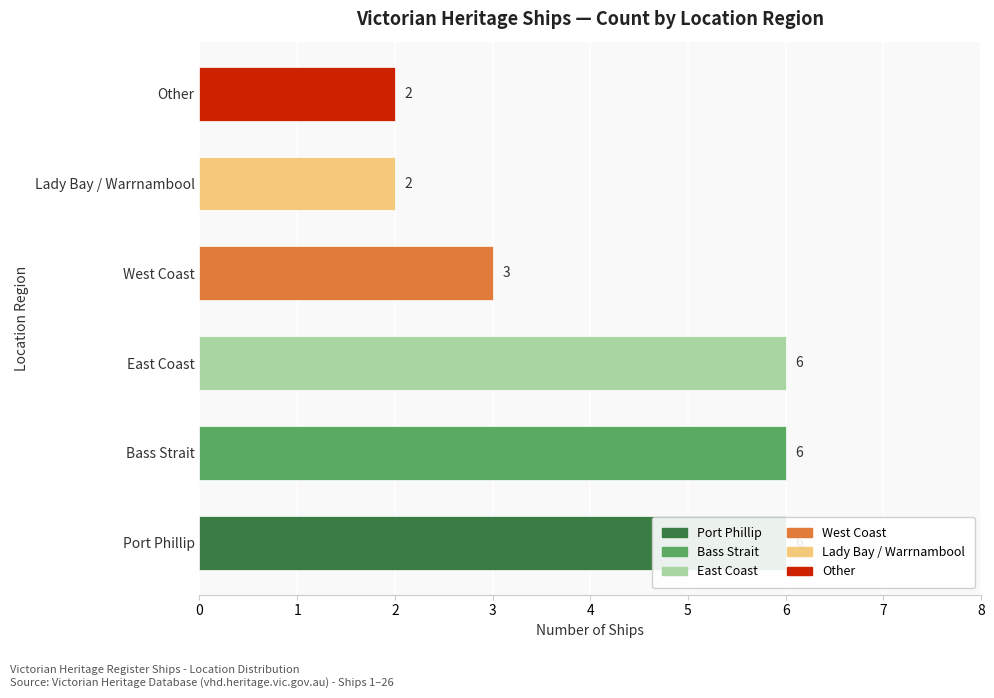

What is the smallest value displayed?

2